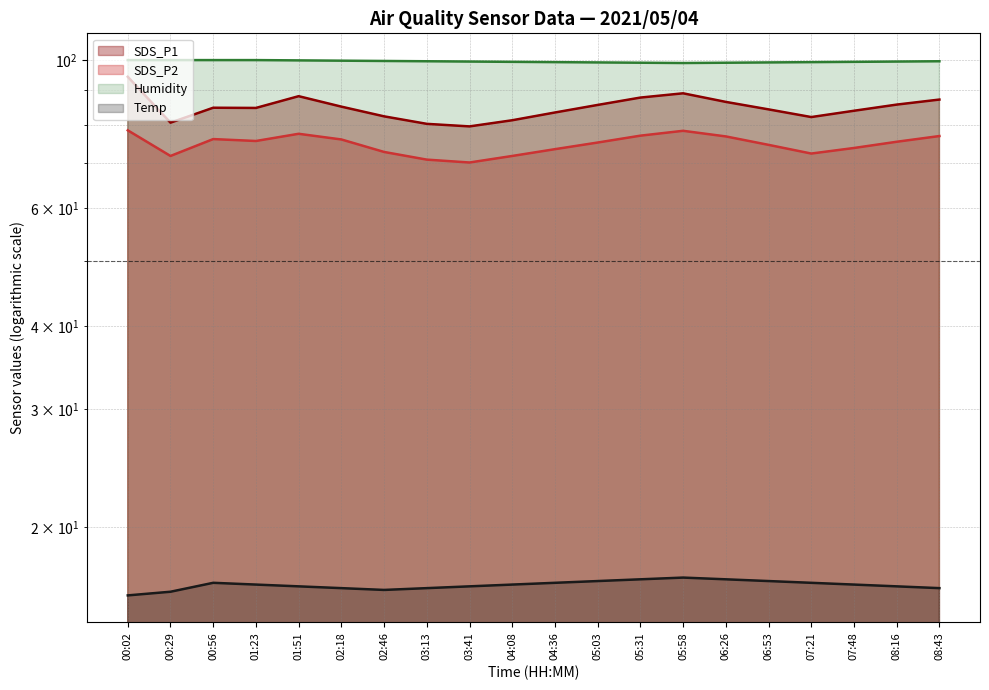

Count the number of data series in this chart.

4